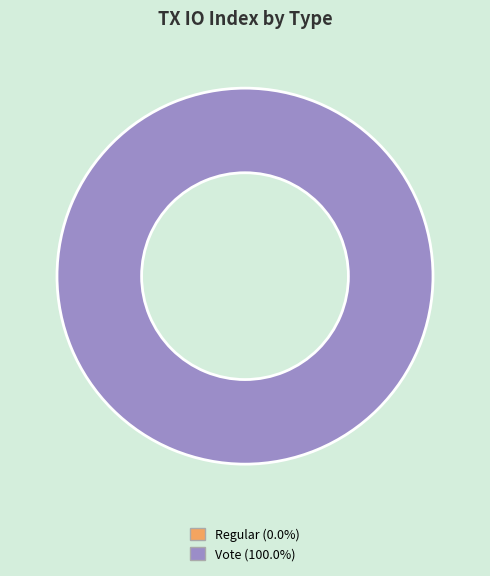

To the nearest percent, what is the combined percentage of Vote (io_index=3) and Regular (io_index=0)?

100%